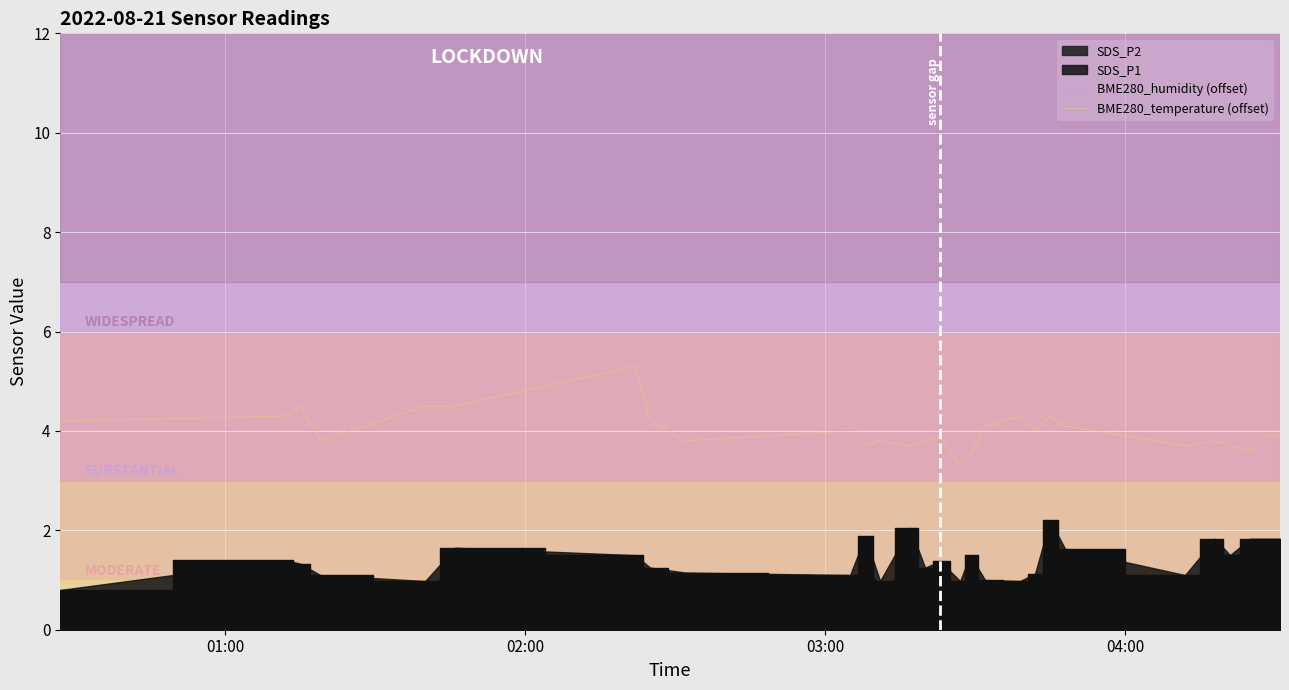

True or false: BME280_temperature (offset) and BME280_humidity (offset) intersect in this chart.

False